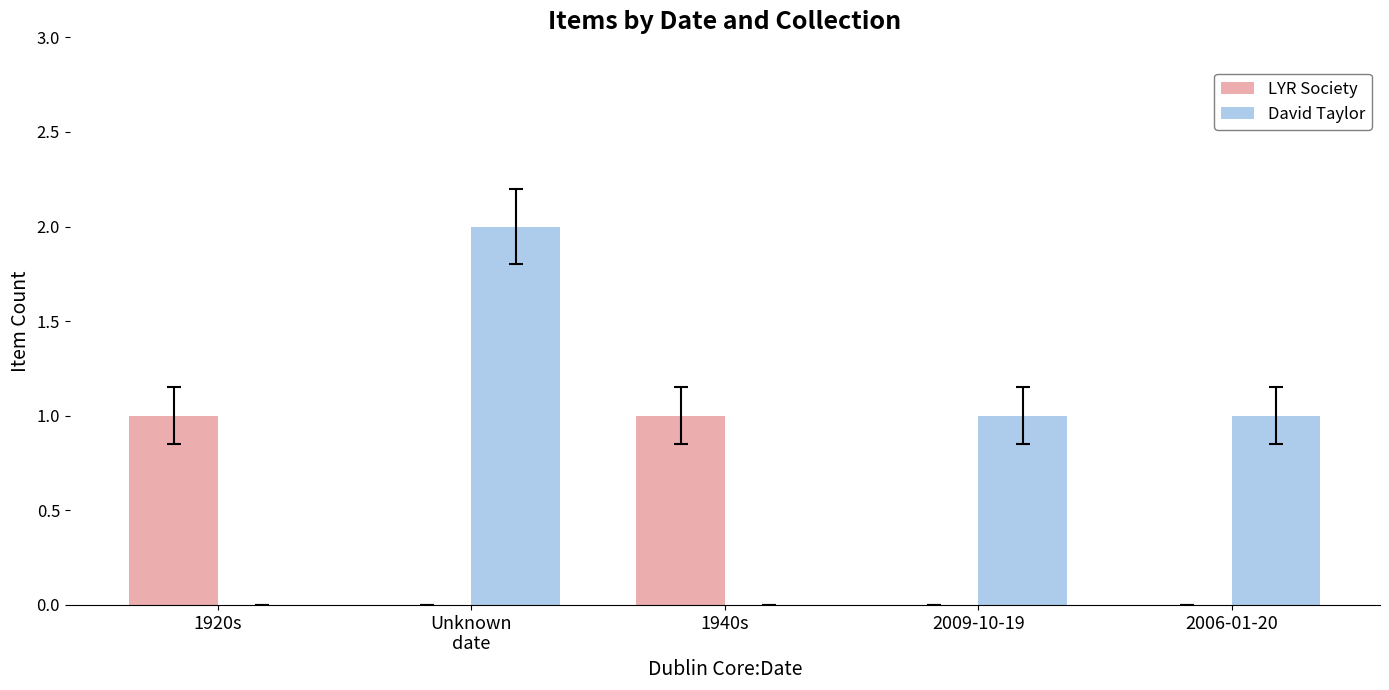

Does the chart contain stacked bars?

No